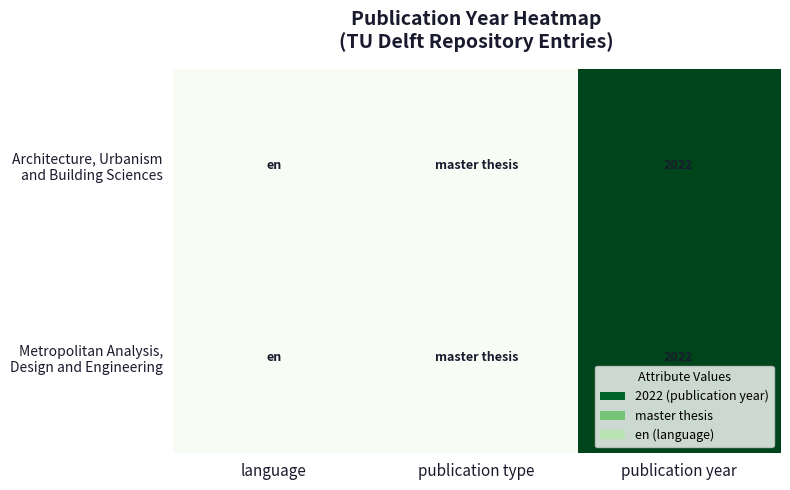

Between publication type and publication year, which is larger?

publication year